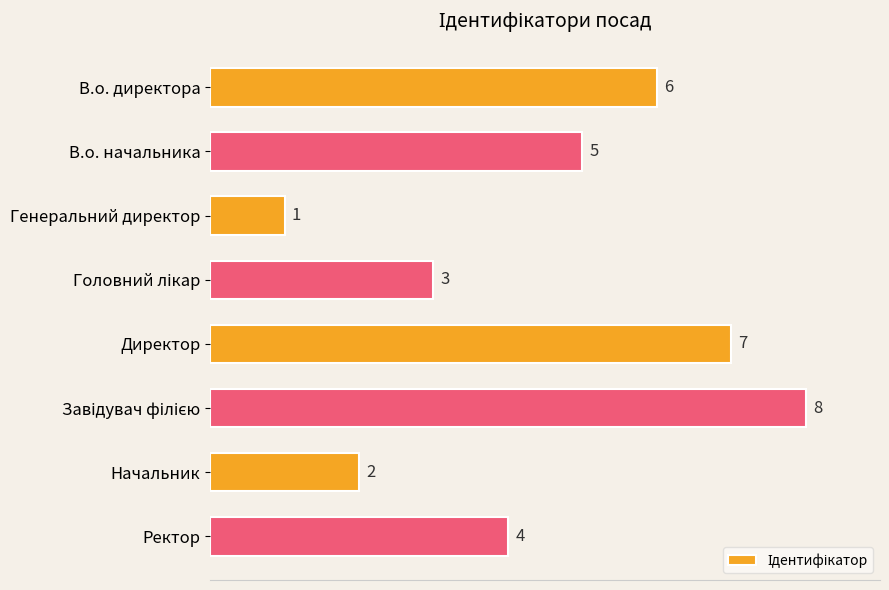

What is the maximum value shown in the chart?

8